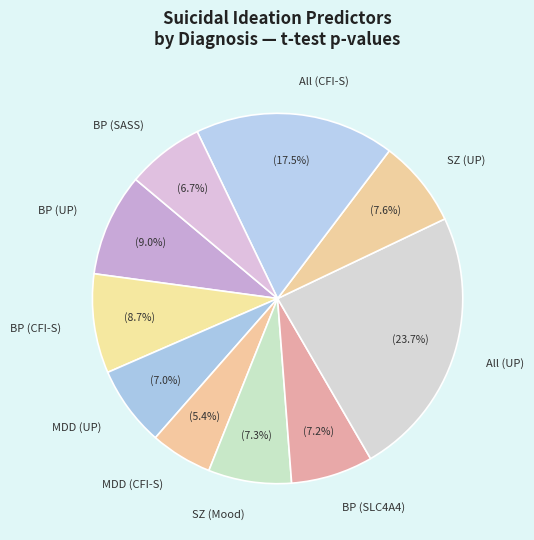

Which category has the smallest portion of the pie?

MDD (CFI-S)